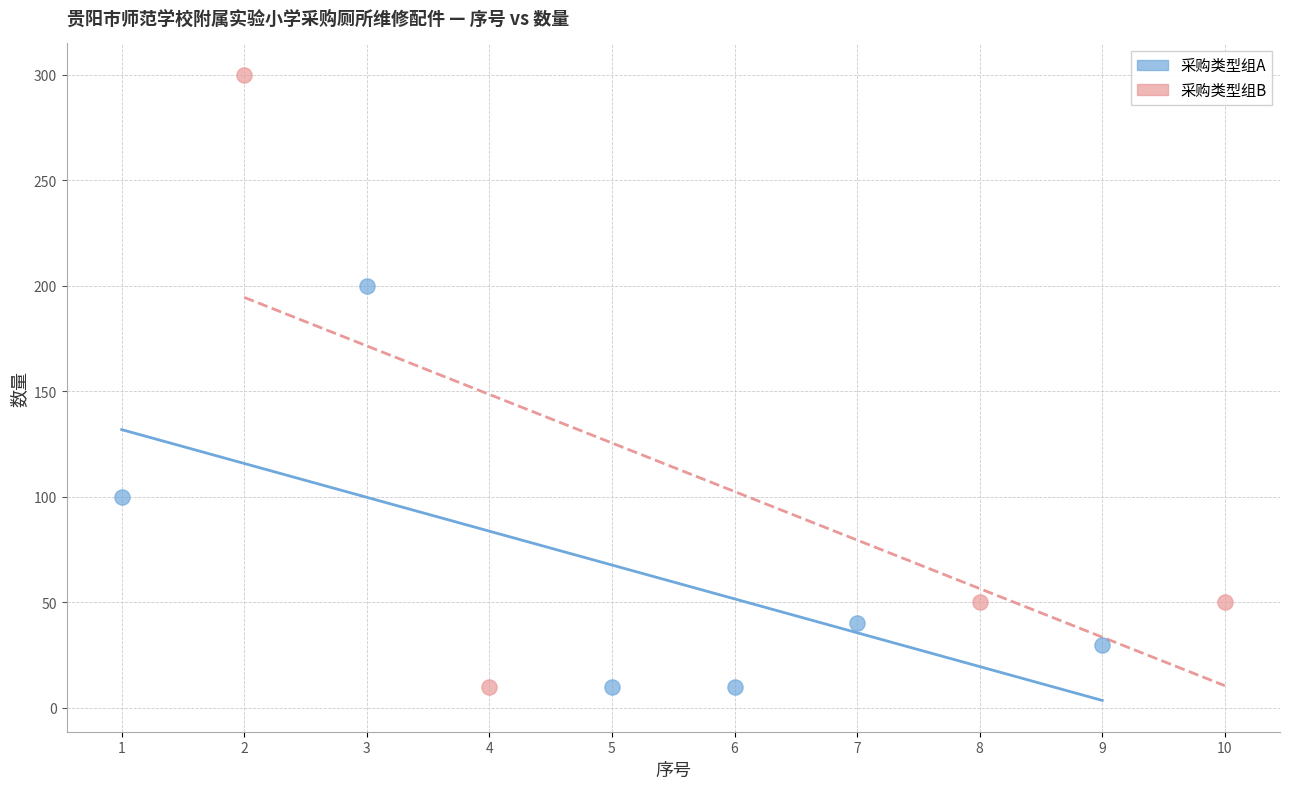

Which series has the widest spread of Y values?

采购类型组B